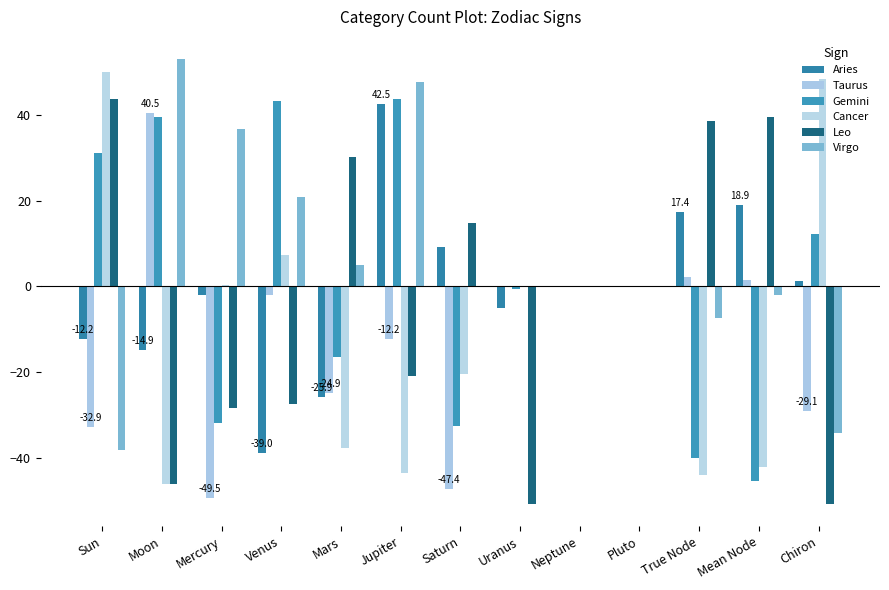

What is the difference between the Taurus values at True Node and Jupiter?

14.3